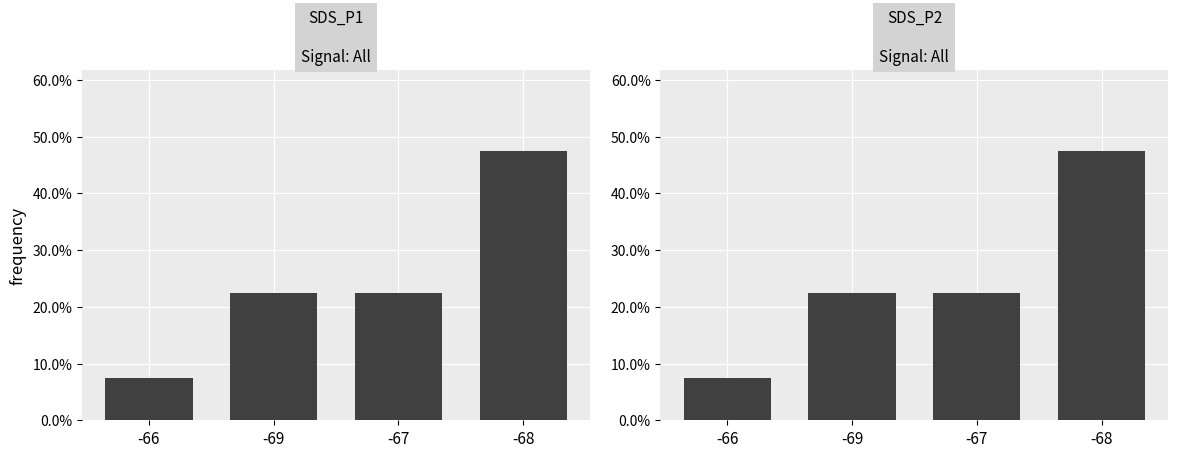

What is the difference between the SDS_P1 values at -69 and -68?

0.2